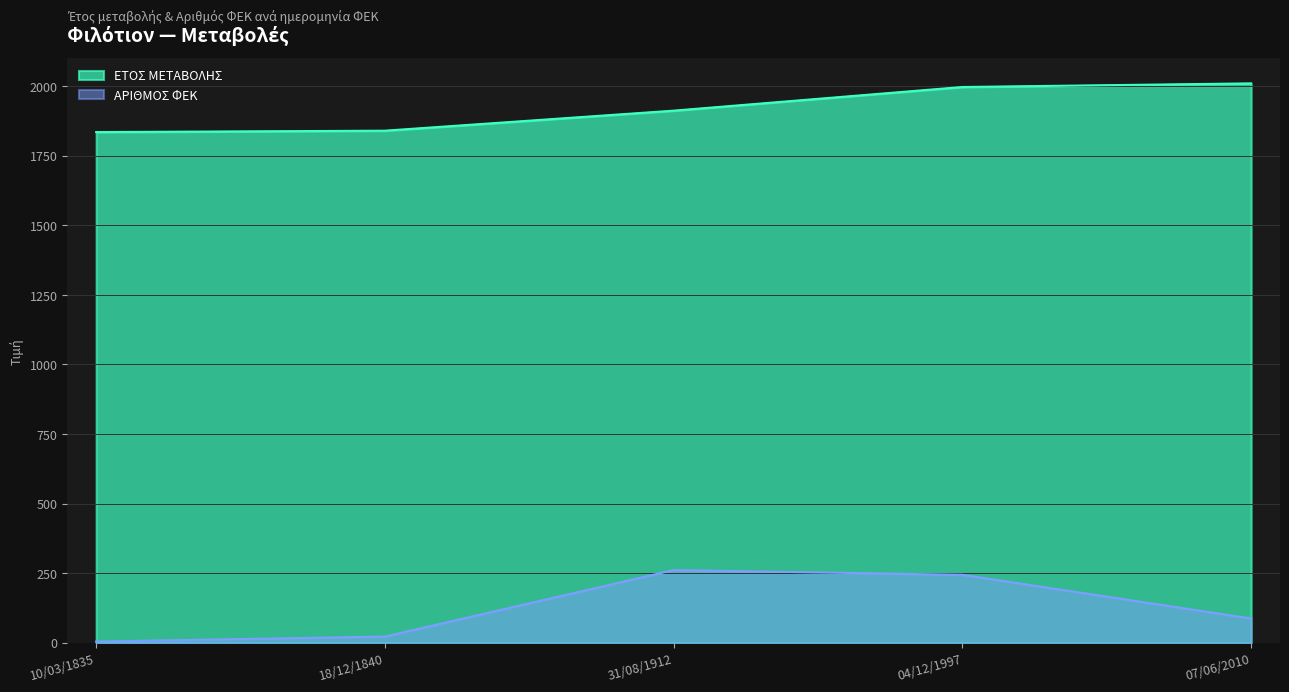

True or false: ΑΡΙΘΜΟΣ ΦΕΚ has a value of 261 at 31/08/1912.

True